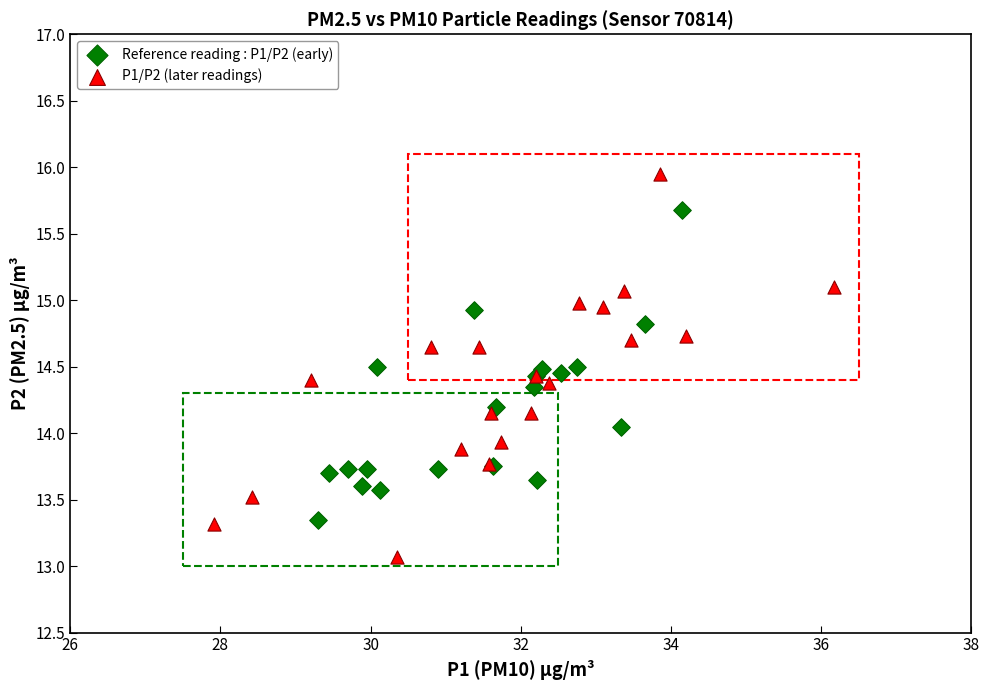

Which series reaches the maximum Y coordinate?

P1/P2 (later readings)